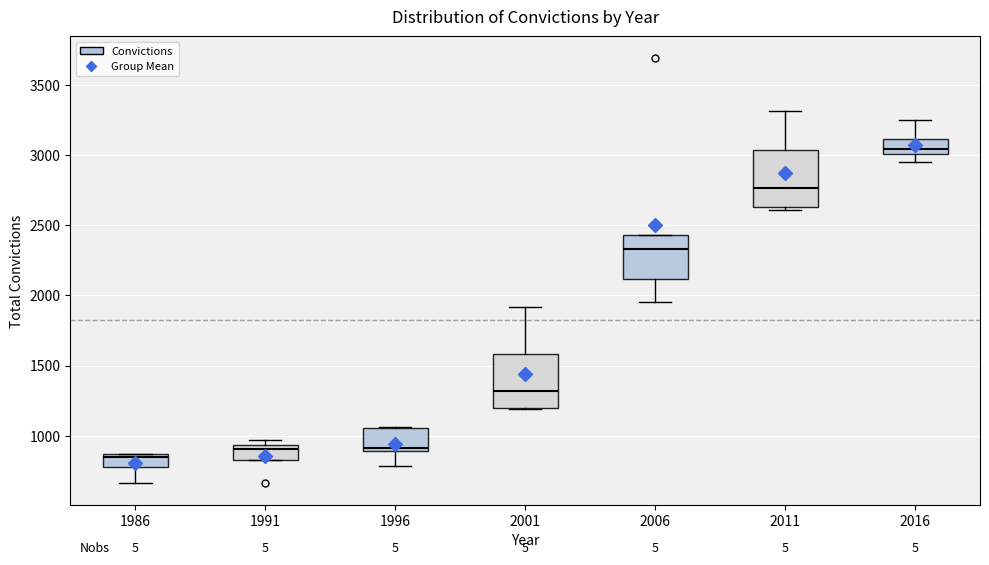

Reading left to right, transcribe this box plot: for each box, give where its median line is, the range the box spans, and where its two whiskers end, as read against the y-axis. The values are not printed on the chart, so give them approximately, as read against the axis.

1986: median 850 (just below the box's upper edge), box 800 to 850, whiskers 650 to 850
1991: median 900, box 850 to 950, whiskers 850 to 950 (just above the box's upper edge)
1996: median 900 (just above the box's lower edge), box 900 to 1050, whiskers 800 to 1050
2001: median 1300, box 1200 to 1600, whiskers 1200 to 1900
2006: median 2350, box 2100 to 2450, whiskers 1950 to 2450
2011: median 2750, box 2650 to 3050, whiskers 2600 to 3300
2016: median 3050, box 3000 to 3100, whiskers 2950 to 3250